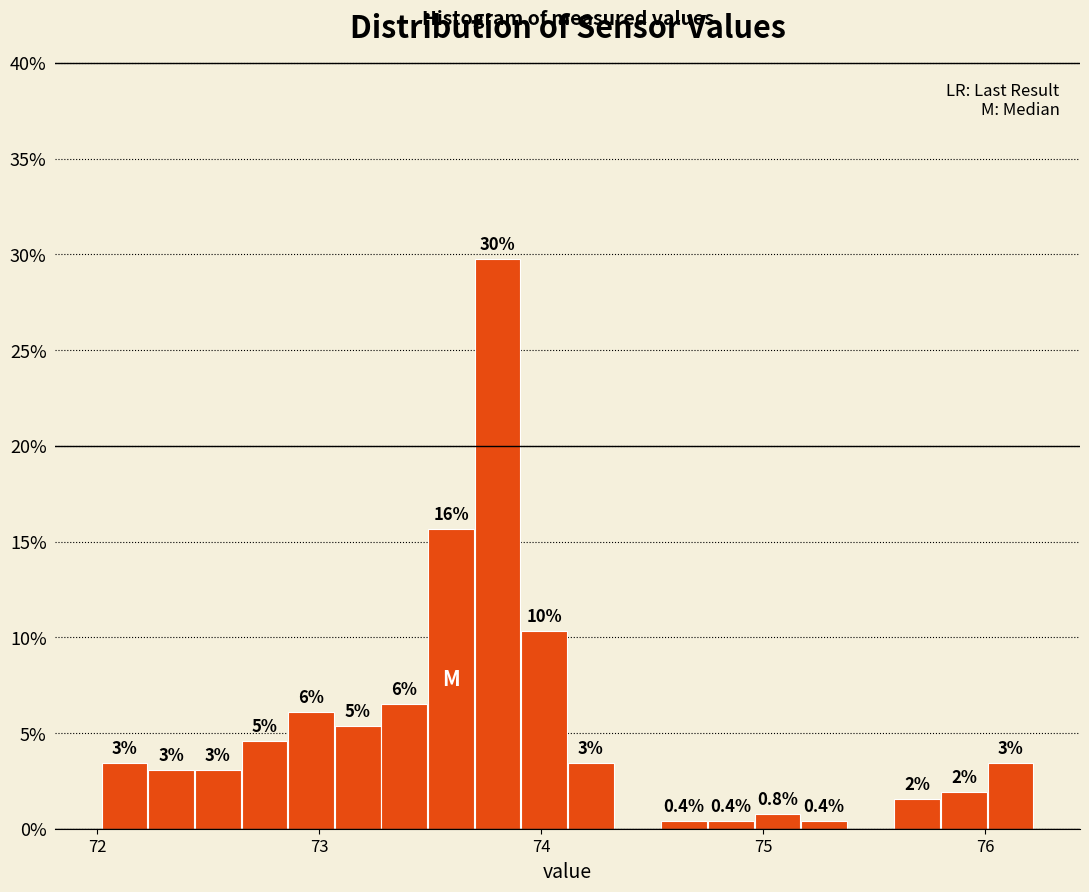

Read against the x-axis, roughly where is the centre of the tallest bar?

73.8